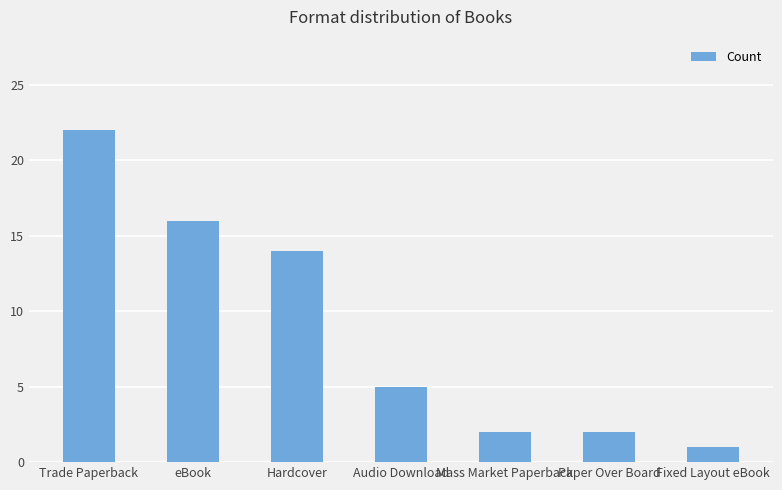

The value at Hardcover is 14. True or false?

True